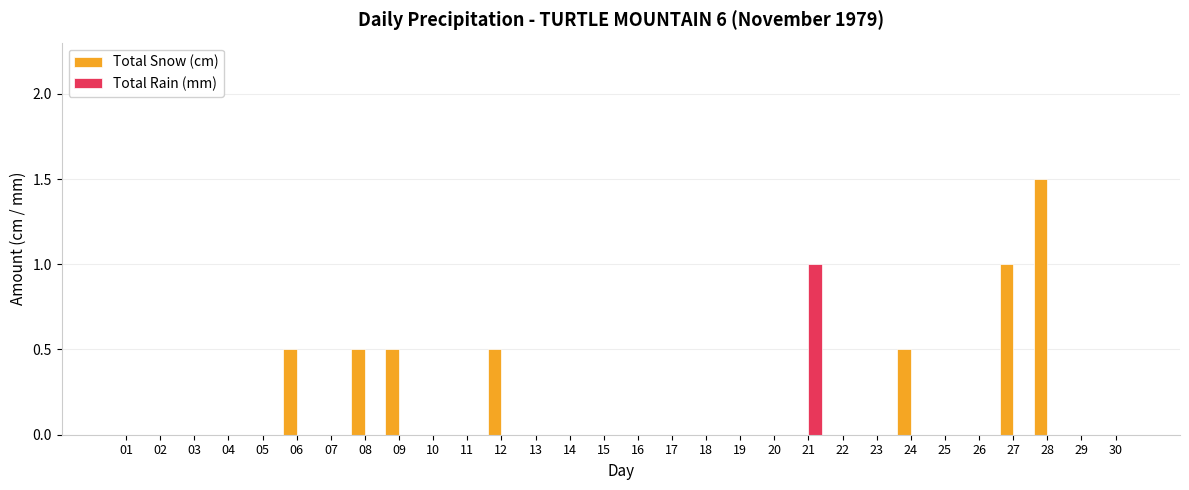

How many data points does each series have?

30